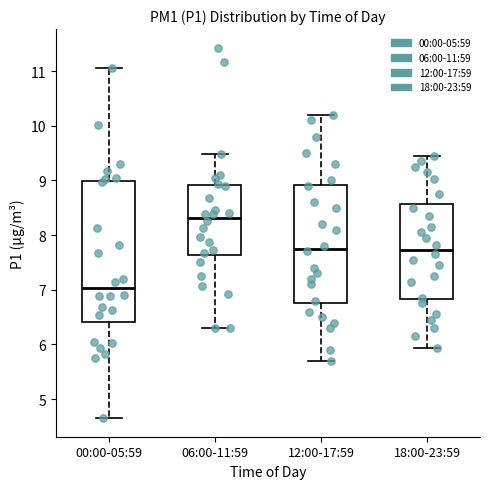

Comparing the boxes themselves (not the whiskers), which one is the tallest?

00:00-05:59